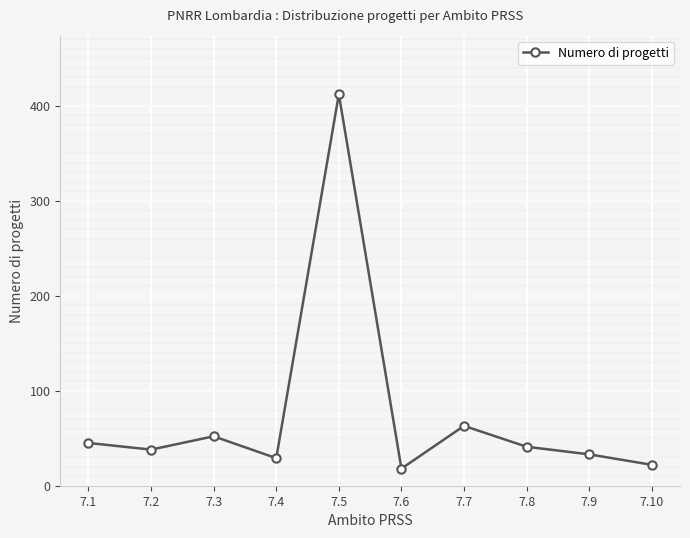

What is the value of the 3rd point from the left?

52